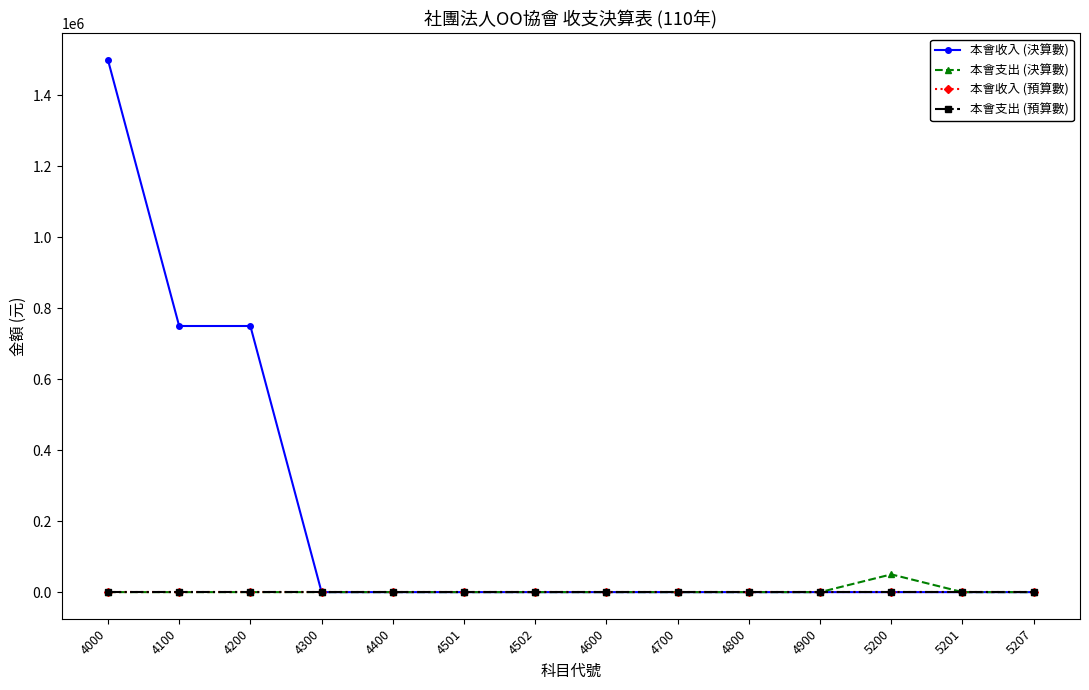

What is the highest value of the 本會支出 (決算數) series?

50000